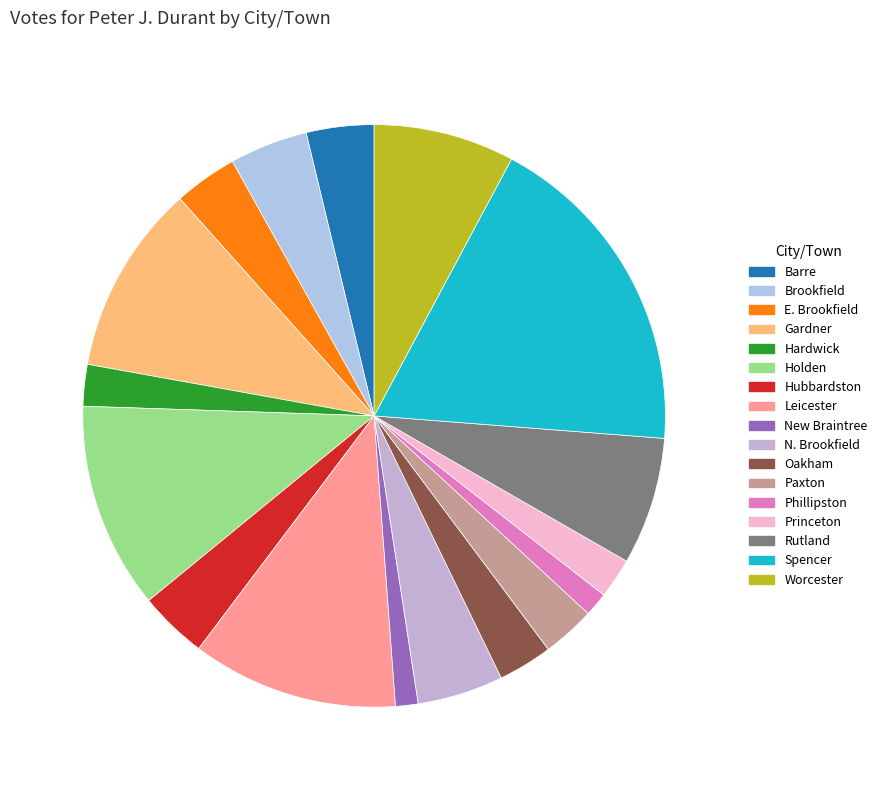

Does N. Brookfield represent more than half of the total?

No